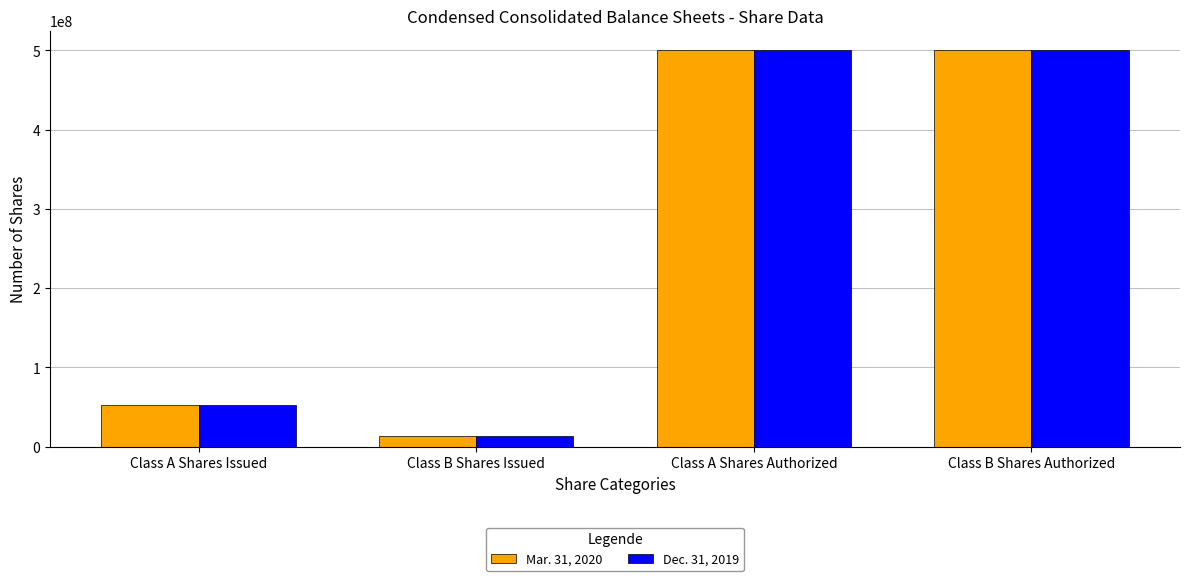

What is the value of the Dec. 31, 2019 bar at the 1st from the left?

52056000